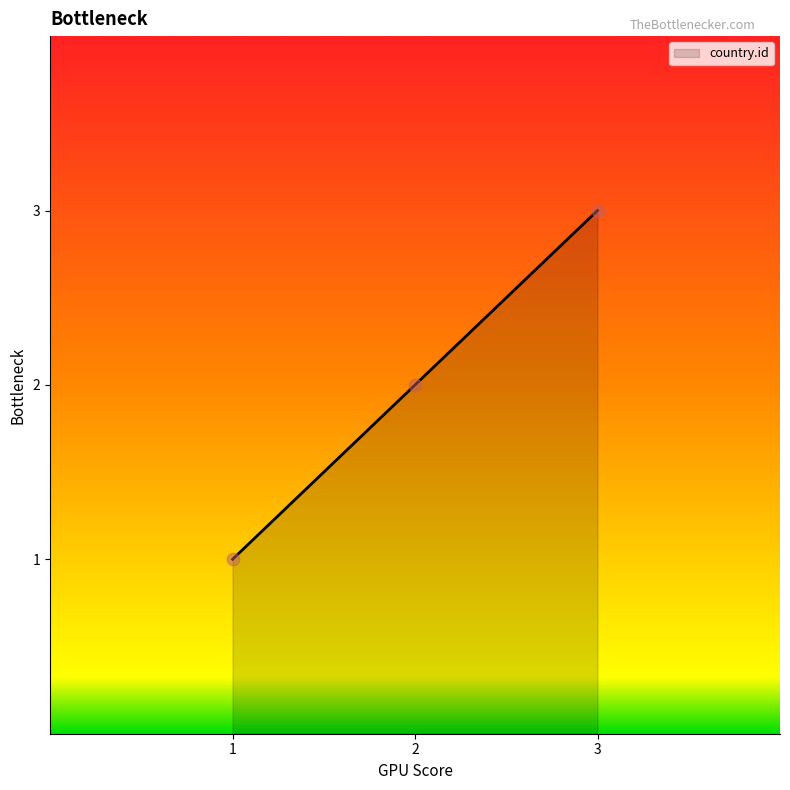

What is the change in value from 1 to 2?

+1